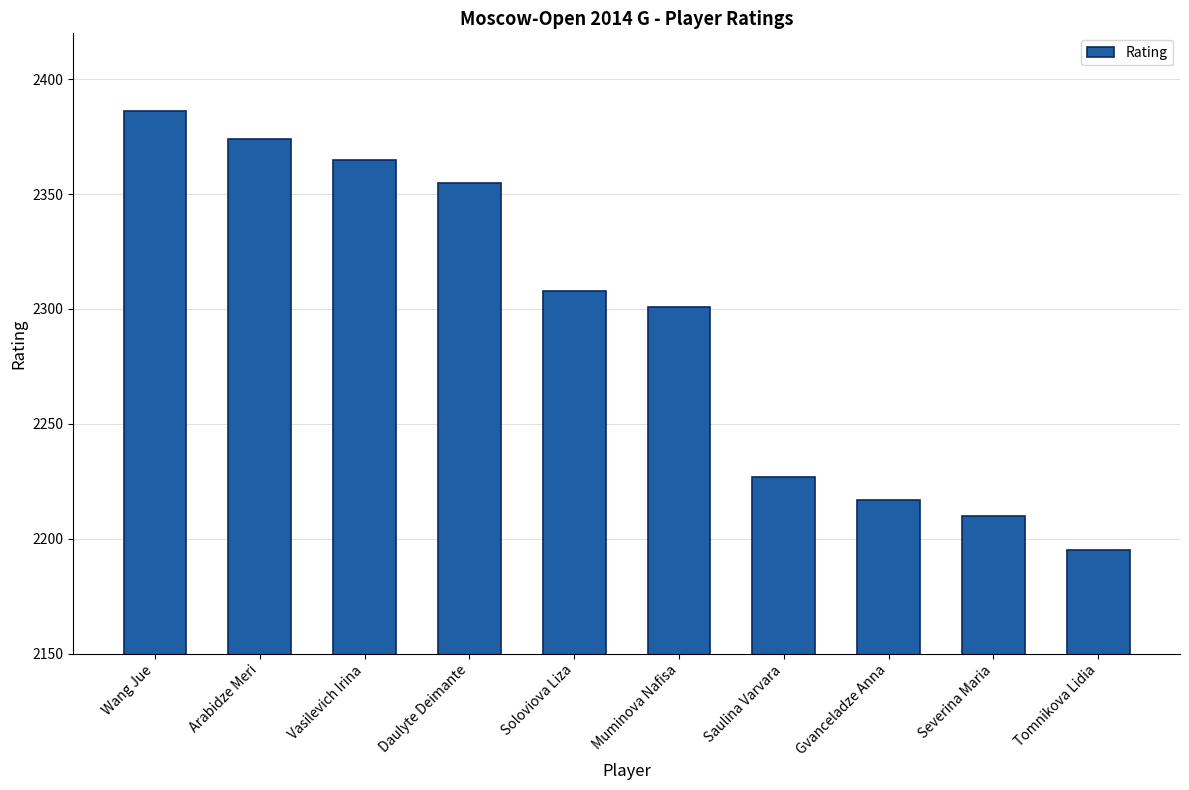

What value does the data have at Vasilevich Irina?

2365